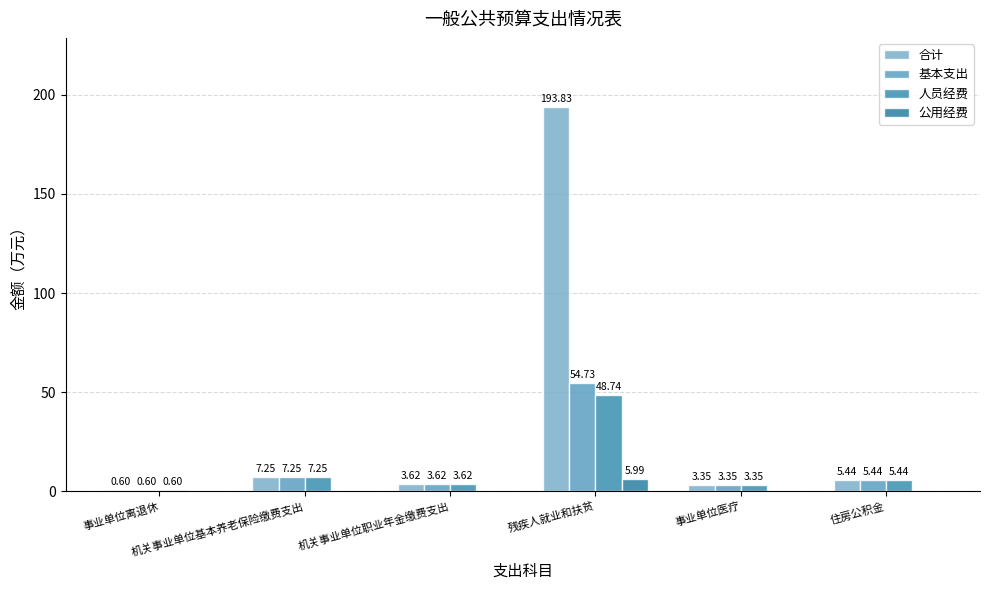

Reading left to right, what are all the values shown in this chart?

合计: 事业单位离退休=0.6	机关事业单位基本养老保险缴费支出=7.2	机关事业单位职业年金缴费支出=3.6	残疾人就业和扶贫=193.8	事业单位医疗=3.4	住房公积金=5.4
基本支出: 事业单位离退休=0.6	机关事业单位基本养老保险缴费支出=7.2	机关事业单位职业年金缴费支出=3.6	残疾人就业和扶贫=54.7	事业单位医疗=3.4	住房公积金=5.4
人员经费: 事业单位离退休=0.6	机关事业单位基本养老保险缴费支出=7.2	机关事业单位职业年金缴费支出=3.6	残疾人就业和扶贫=48.7	事业单位医疗=3.4	住房公积金=5.4
公用经费: 事业单位离退休=0.0	机关事业单位基本养老保险缴费支出=0.0	机关事业单位职业年金缴费支出=0.0	残疾人就业和扶贫=6.0	事业单位医疗=0.0	住房公积金=0.0